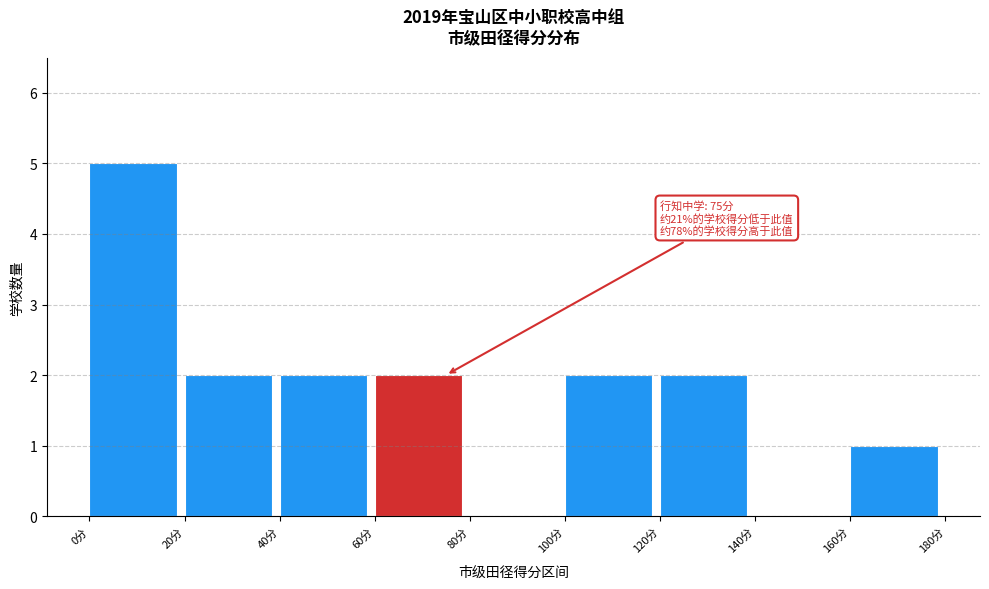

Over which range of the x-axis is the bar tallest?

0 to 20